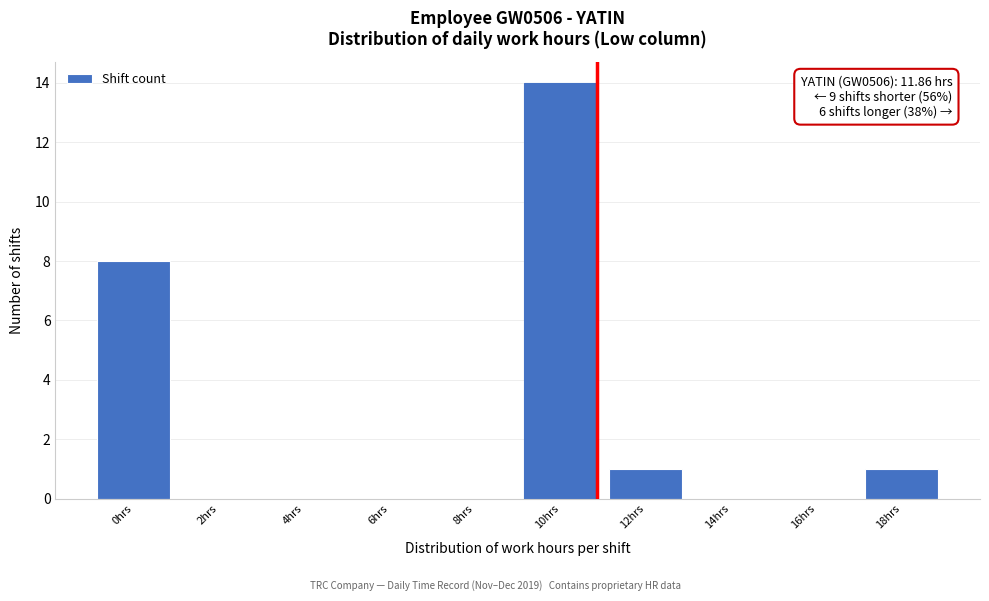

Reading right to left, transcribe all the data shown in this chart.

18hrs=1	16hrs=0	14hrs=0	12hrs=1	10hrs=14	8hrs=0	6hrs=0	4hrs=0	2hrs=0	0hrs=8